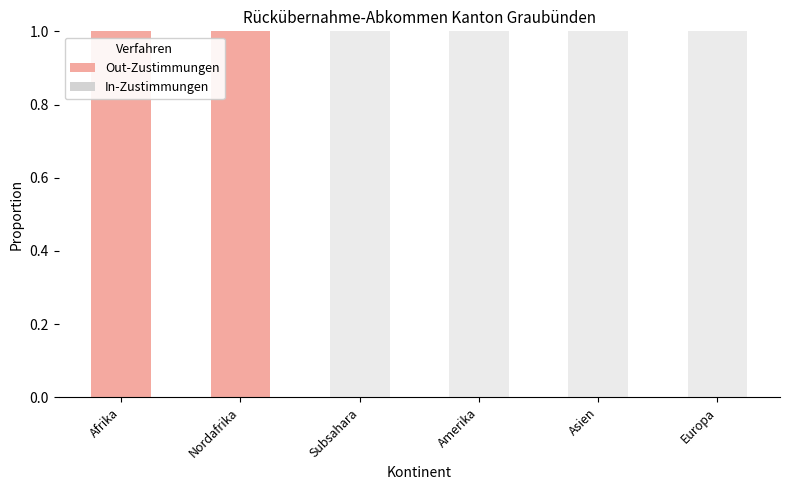

Between Afrika and Subsahara, which series saw the biggest shift?

Out-Zustimmungen